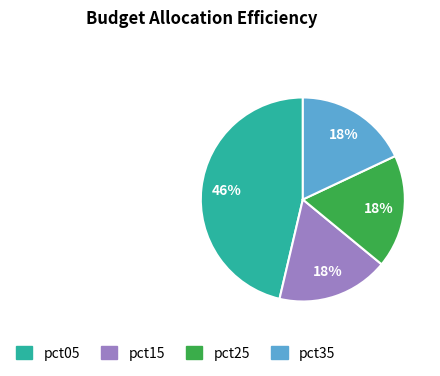

True or false: pct15 accounts for 18% of the total.

True